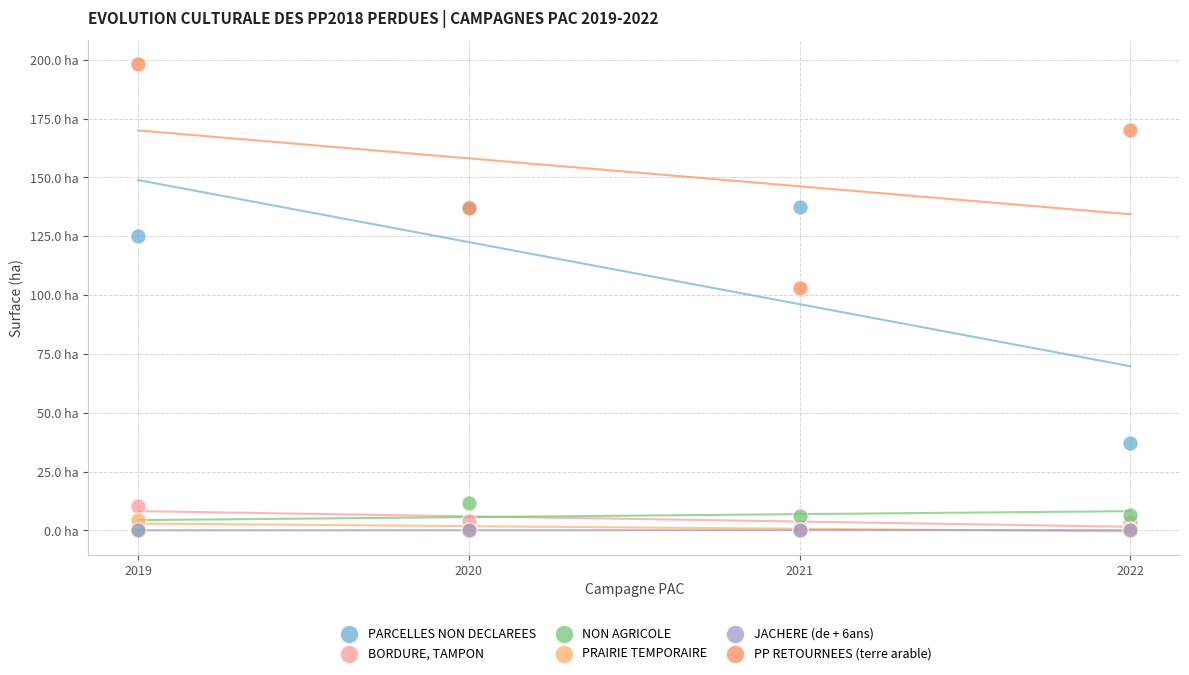

Which series has the largest Y range (max minus min)?

PARCELLES NON DECLAREES